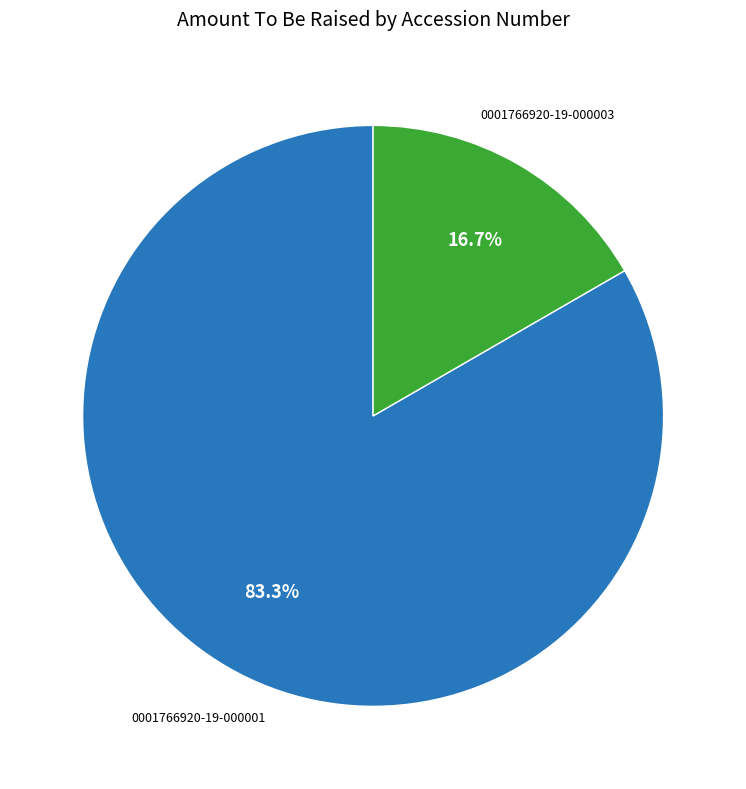

Is there a majority slice in this chart?

Yes